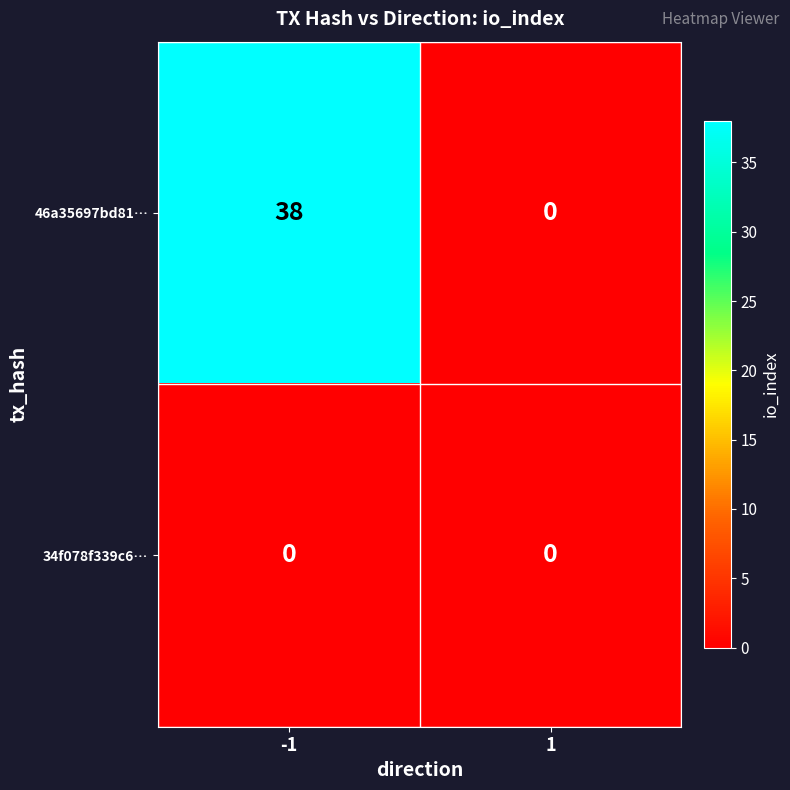

List the series in order of their peak value, lowest first.

34f078f339c6…, 46a35697bd81…